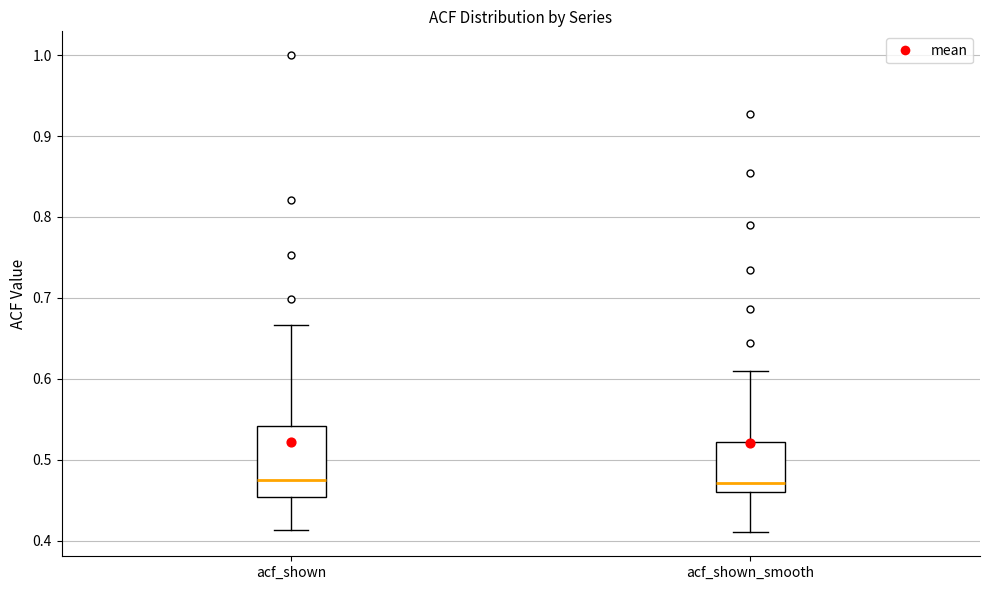

Where is the lower edge of the box for acf_shown on the y-axis? The values are not printed on the chart, so give them approximately, as read against the axis.

0.45